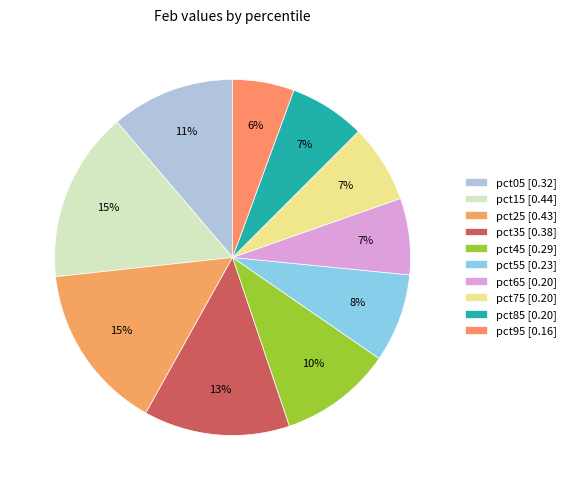

Which category has the biggest portion of the pie?

pct15